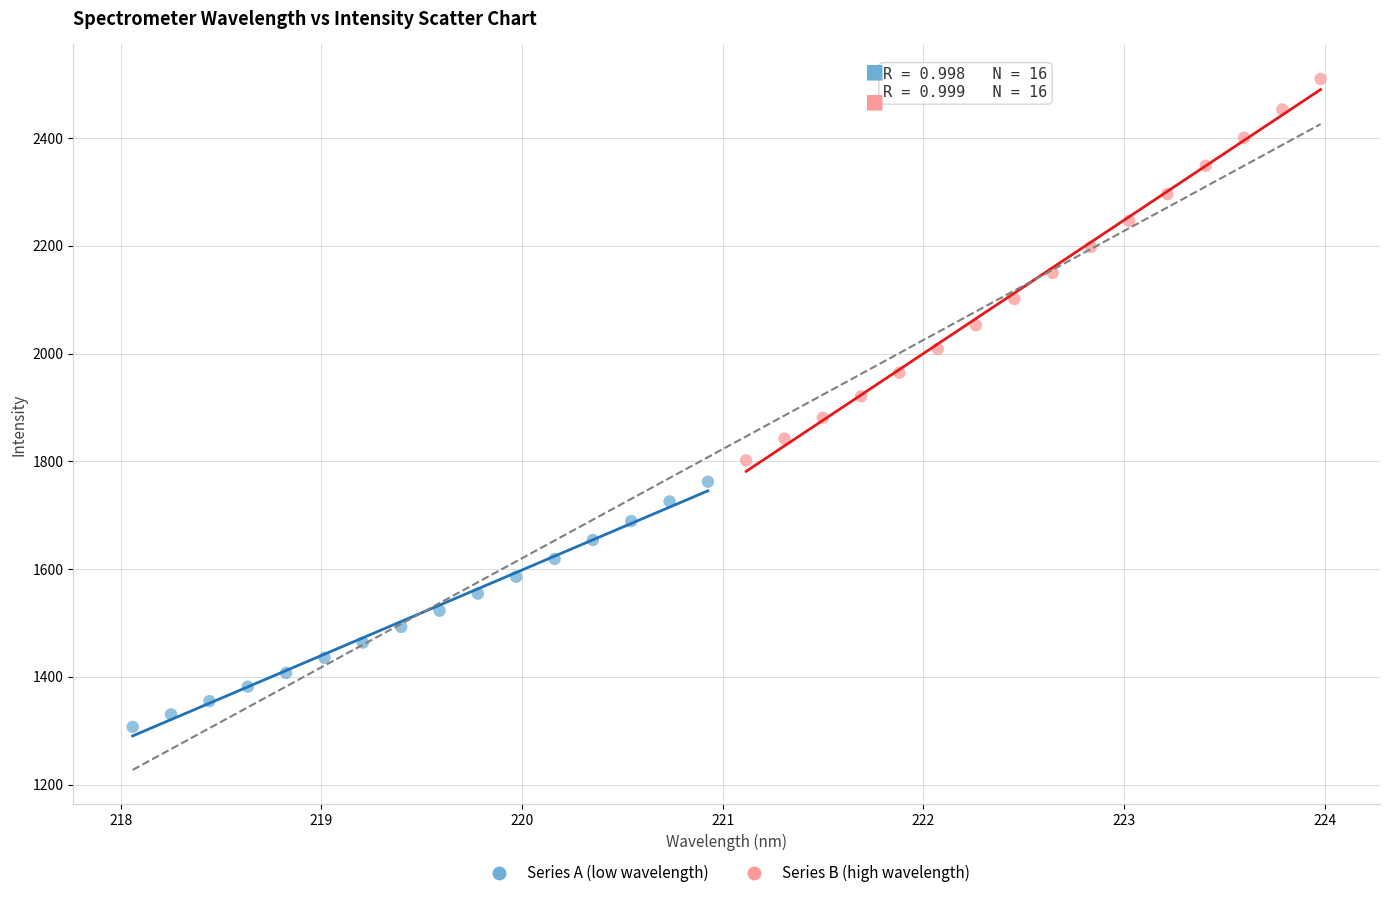

What are all the series names shown in the legend?

Series A (low wavelength), Series B (high wavelength)